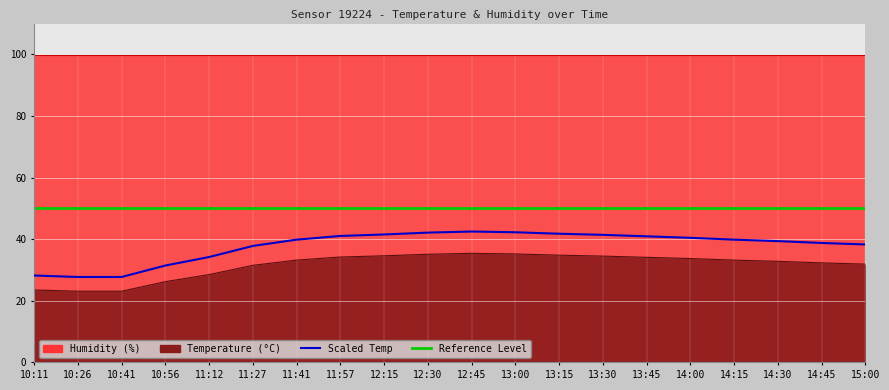

What is the label of the 1st point from the right?

15:00